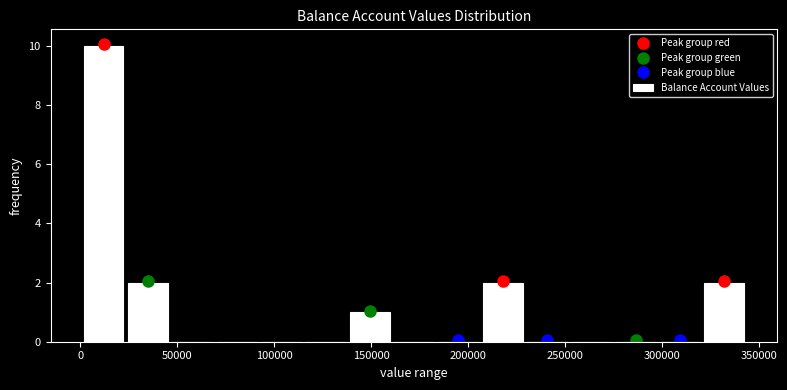

Reading left to right, transcribe this chart: for each bar, give the range it covers on the x-axis and its height. Neither the bar edges nor the heights are printed on the chart, so give them approximately, as read against the axes.

0 to 25000: 10
25000 to 45000: 2
45000 to 70000: 0
70000 to 90000: 0
90000 to 115000: 0
115000 to 140000: 0
140000 to 160000: 1
160000 to 185000: 0
185000 to 205000: 0
205000 to 230000: 2
230000 to 250000: 0
250000 to 275000: 0
275000 to 300000: 0
300000 to 320000: 0
320000 to 345000: 2